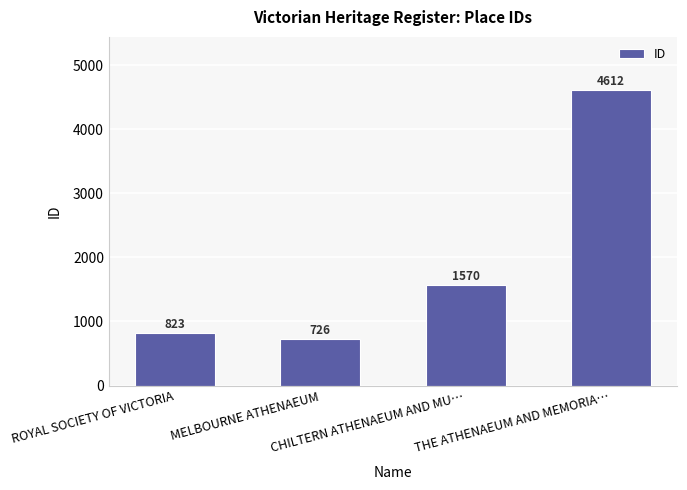

List the labels in order of value, largest first.

THE ATHENAEUM AND MEMORIA…, CHILTERN ATHENAEUM AND MU…, ROYAL SOCIETY OF VICTORIA, MELBOURNE ATHENAEUM